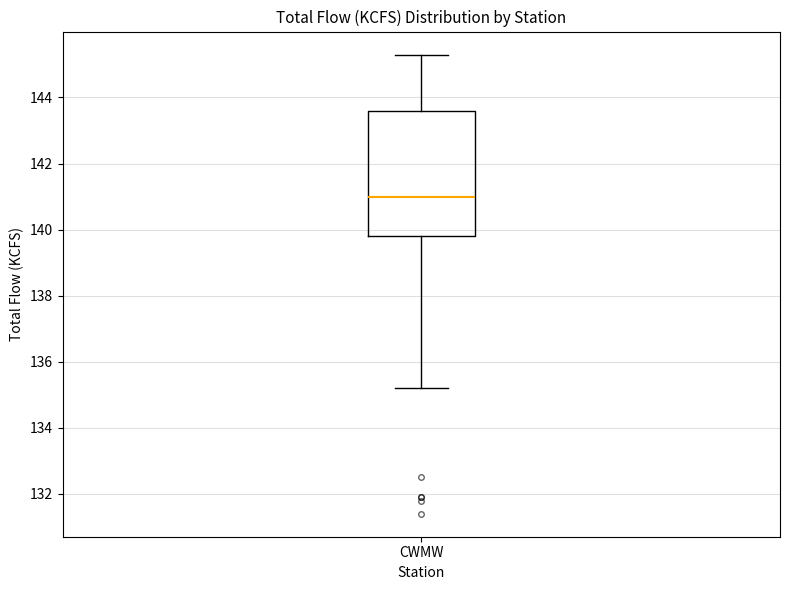

Read this box plot against the y-axis: the position of the median line, the range covered by the box, and the ends of both whiskers. The values are not printed on the chart, so give them approximately, as read against the axis.

median 141.0, box 139.8 to 143.6, whiskers 135.2 to 145.4